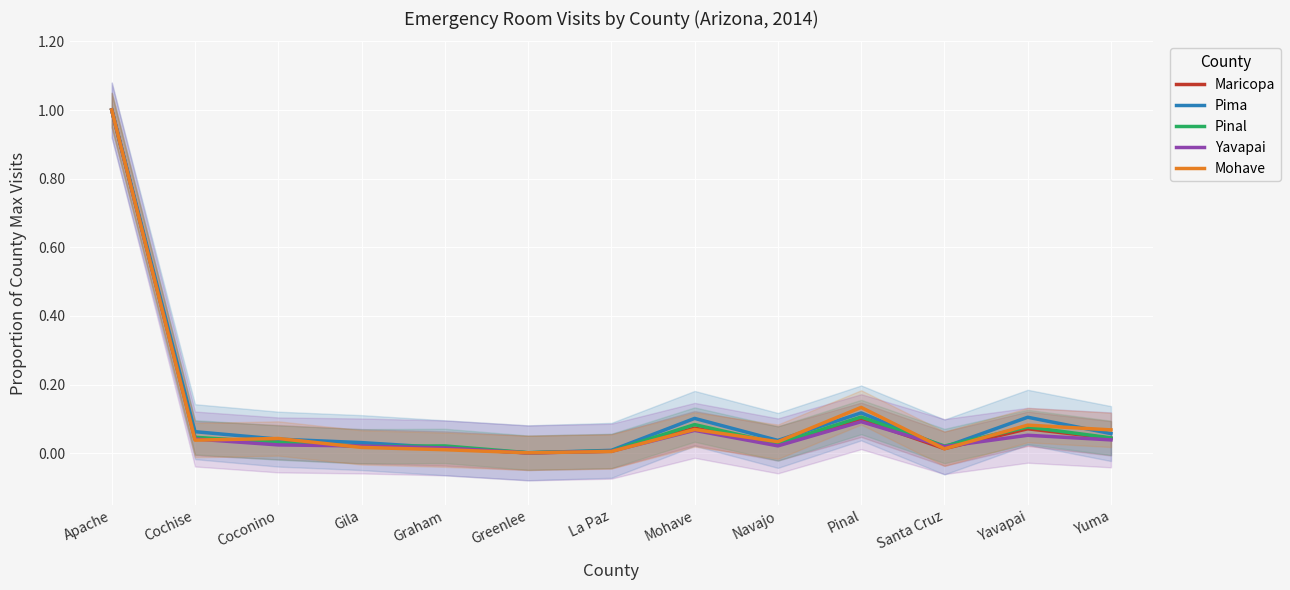

The Yavapai series shows 0.0 at Santa Cruz. True or false?

True